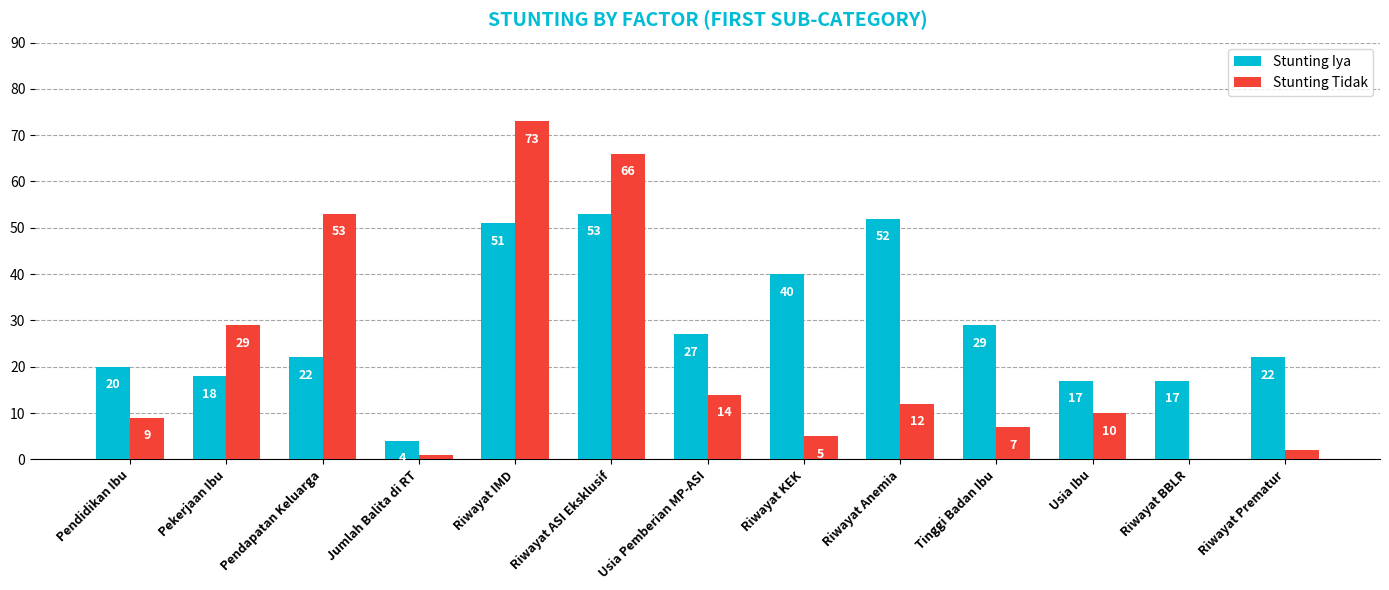

How many series are shown in this chart?

2